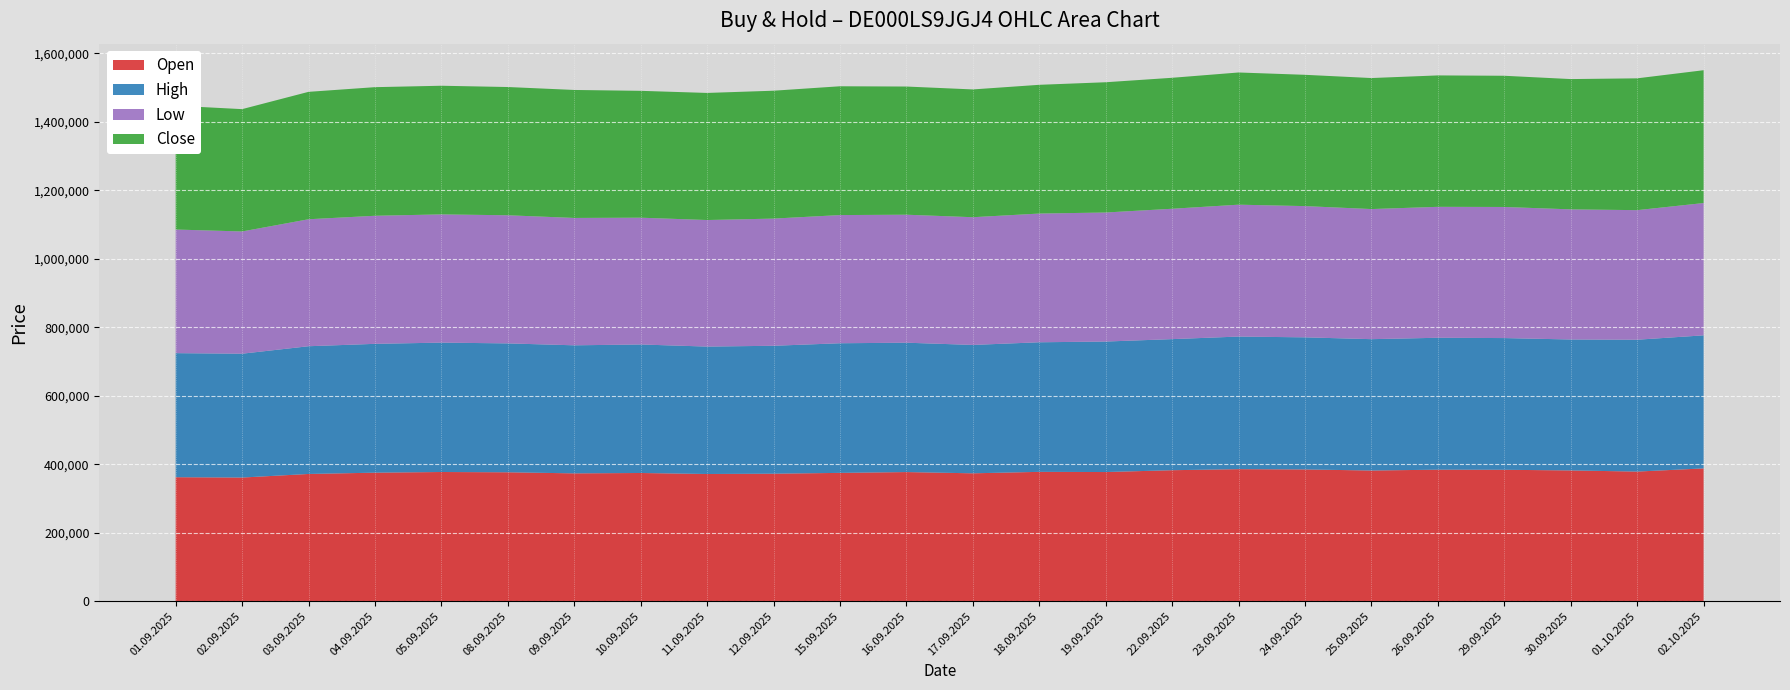

Reading left to right, extract all data points from this chart.

Open: 01.09.2025=362021	02.09.2025=361042	03.09.2025=371483	04.09.2025=375267	05.09.2025=377209	08.09.2025=376394	09.09.2025=373233	10.09.2025=374329	11.09.2025=371384	12.09.2025=372273	15.09.2025=374646	16.09.2025=377030	17.09.2025=373397	18.09.2025=377653	19.09.2025=377110	22.09.2025=382455	23.09.2025=385564	24.09.2025=384712	25.09.2025=381556	26.09.2025=384021	29.09.2025=383700	30.09.2025=381814	01.10.2025=378467	02.10.2025=387722
High: 01.09.2025=362358	02.09.2025=361726	03.09.2025=373100	04.09.2025=376292	05.09.2025=377937	08.09.2025=376491	09.09.2025=374045	10.09.2025=375366	11.09.2025=372194	12.09.2025=373660	15.09.2025=378655	16.09.2025=377860	17.09.2025=375001	18.09.2025=378499	19.09.2025=381184	22.09.2025=382893	23.09.2025=387279	24.09.2025=385857	25.09.2025=383670	26.09.2025=385293	29.09.2025=384735	30.09.2025=382473	01.10.2025=385147	02.10.2025=388685
Low: 01.09.2025=361117	02.09.2025=357031	03.09.2025=370923	04.09.2025=374114	05.09.2025=374532	08.09.2025=374241	09.09.2025=372035	10.09.2025=370340	11.09.2025=369671	12.09.2025=371489	15.09.2025=374396	16.09.2025=373862	17.09.2025=373047	18.09.2025=375984	19.09.2025=376899	22.09.2025=380805	23.09.2025=385203	24.09.2025=383316	25.09.2025=380035	26.09.2025=382467	29.09.2025=382921	30.09.2025=380081	01.10.2025=378467	02.10.2025=386434
Close: 01.09.2025=361716	02.09.2025=357324	03.09.2025=372129	04.09.2025=375639	05.09.2025=375778	08.09.2025=374607	09.09.2025=373823	10.09.2025=370560	11.09.2025=371200	12.09.2025=373530	15.09.2025=376223	16.09.2025=374399	17.09.2025=373231	18.09.2025=376042	19.09.2025=380479	22.09.2025=382542	23.09.2025=386139	24.09.2025=383513	25.09.2025=382684	26.09.2025=383854	29.09.2025=383245	30.09.2025=380560	01.10.2025=384999	02.10.2025=387982